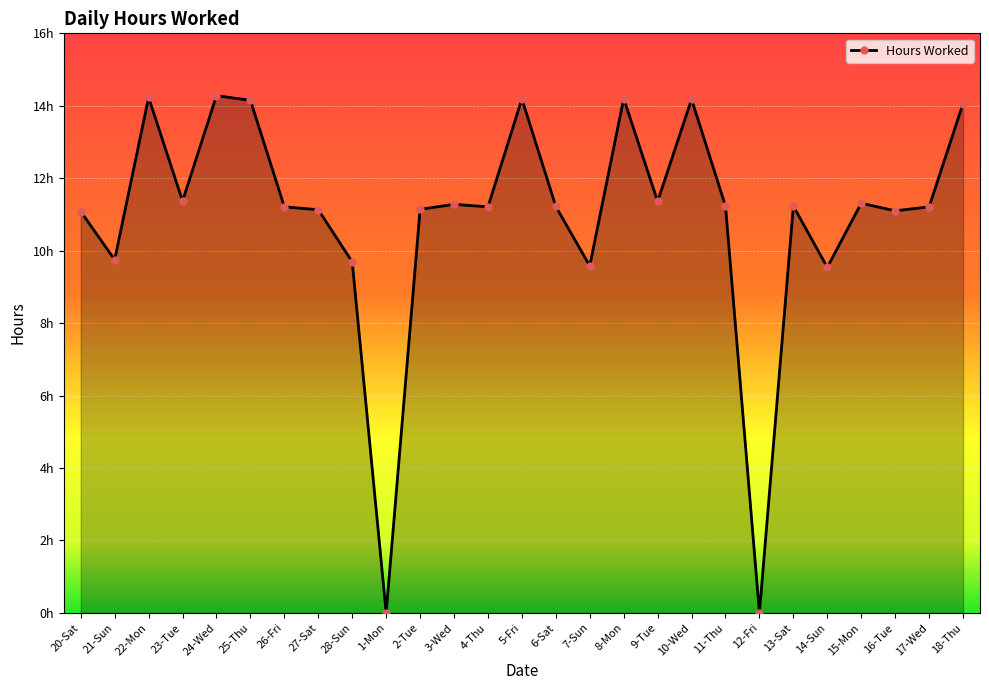

What is the sum of the values at 27-Sat and 3-Wed?

22.4